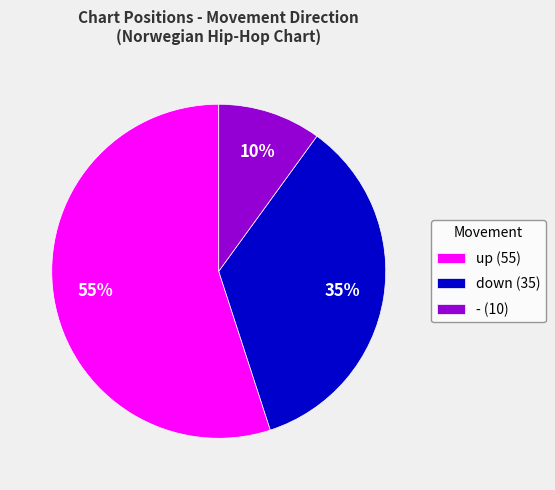

How many slices are in this pie chart?

3